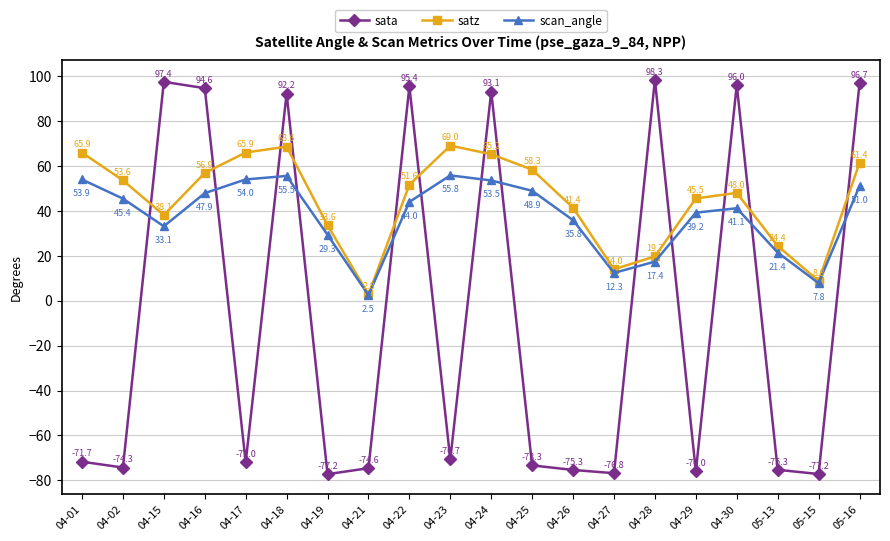

At which label does scan_angle first exceed 43?

04-01